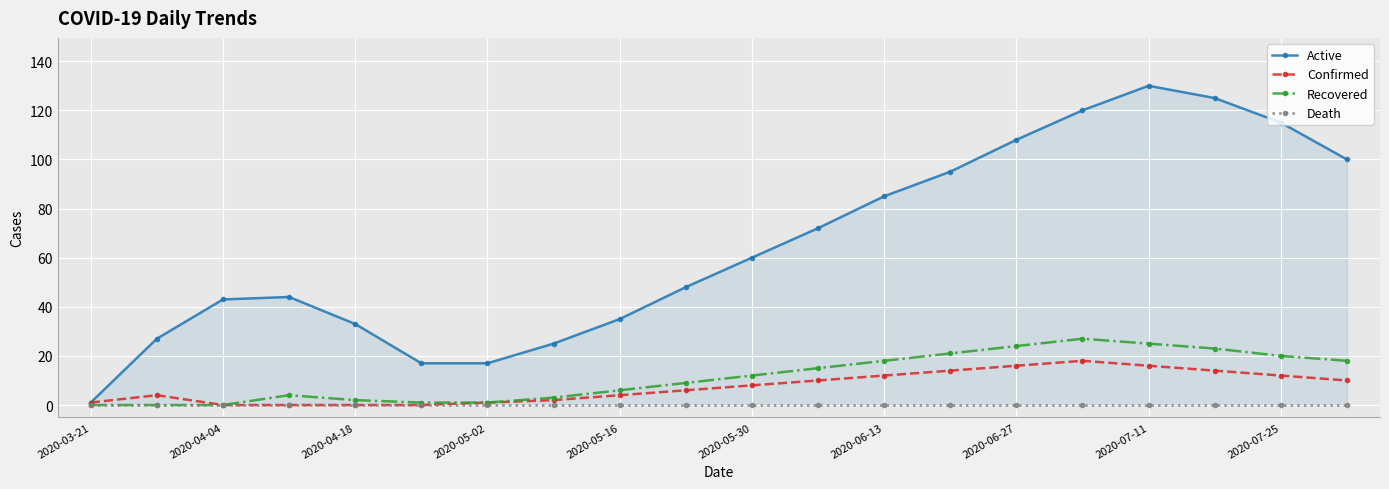

The value of Recovered at 2020-06-27 is 40. True or false?

False